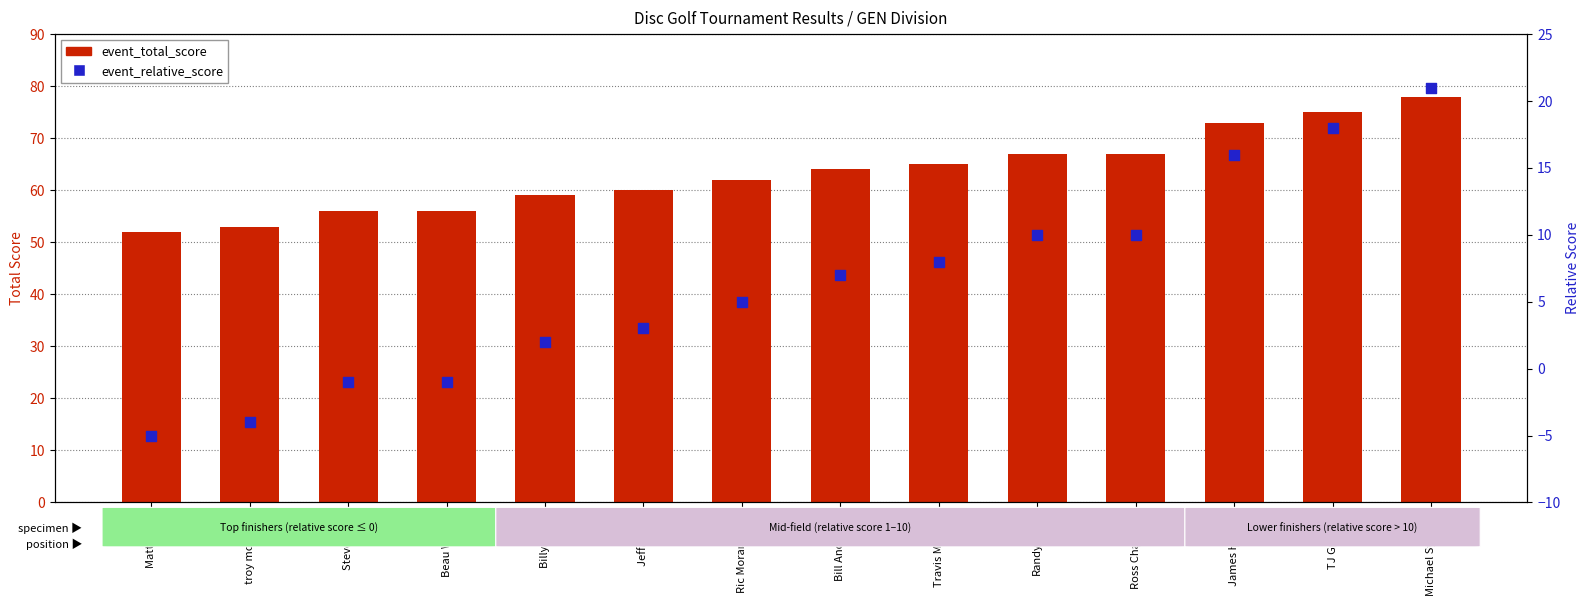

Which series reaches the maximum Y coordinate?

event_total_score